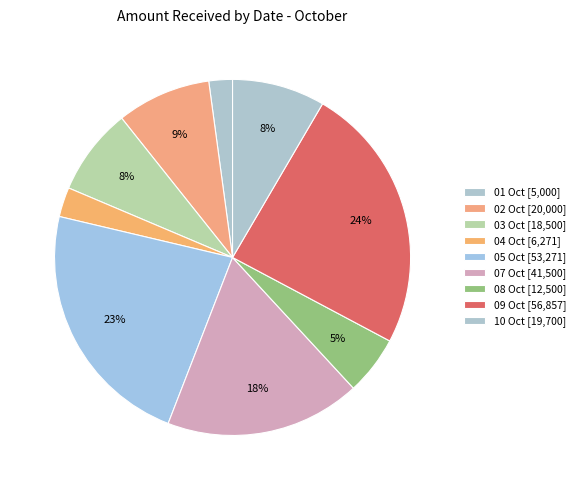

How many segments does this pie chart have?

9